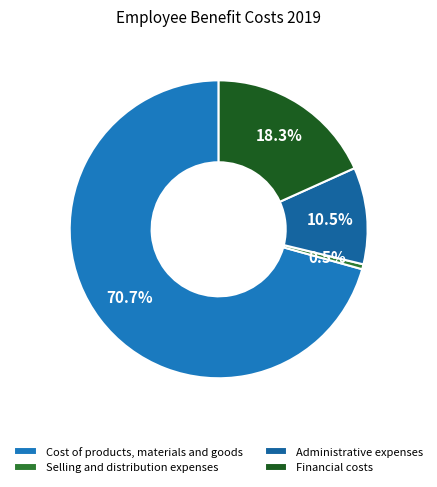

What is the smallest slice in the pie chart?

Selling and distribution expenses